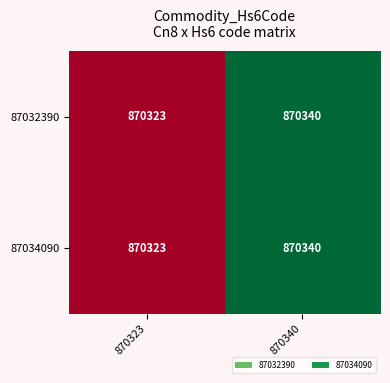

Rank the categories by 87034090 value from lowest to highest.

870323, 870340